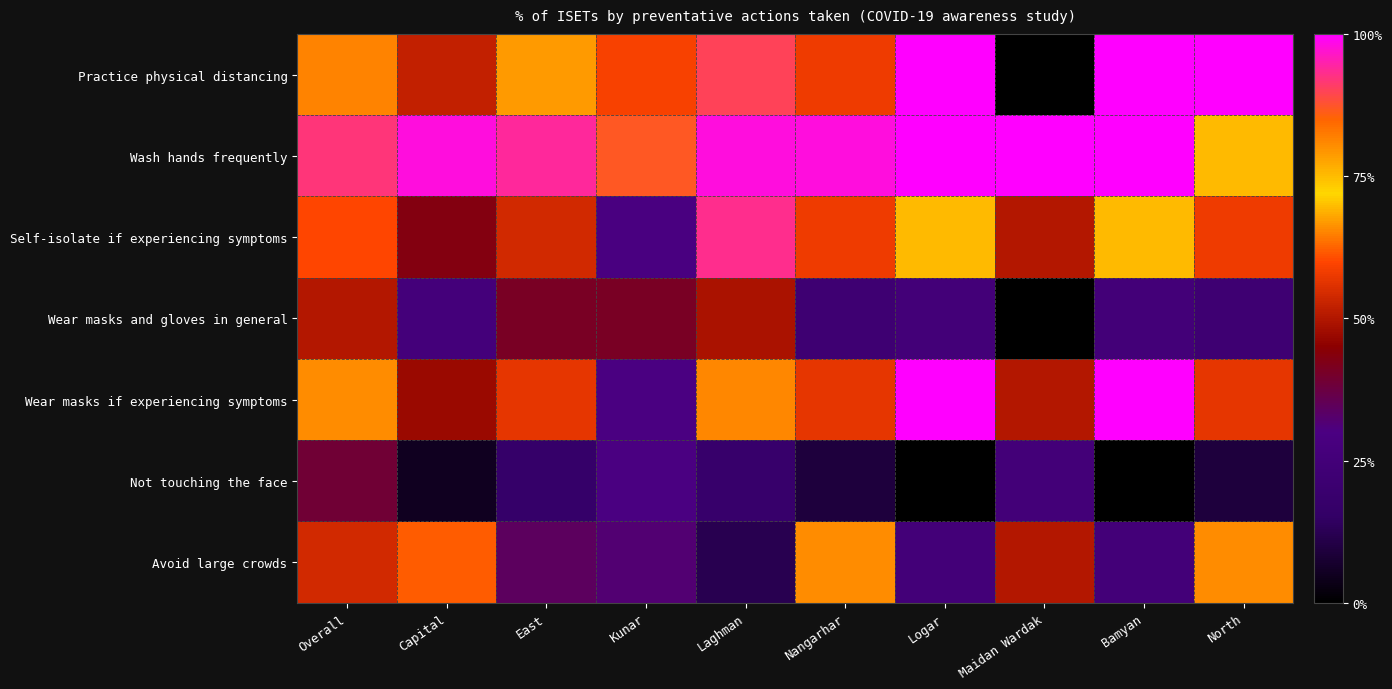

What is the spread (max minus min) of values at Nangarhar?

89